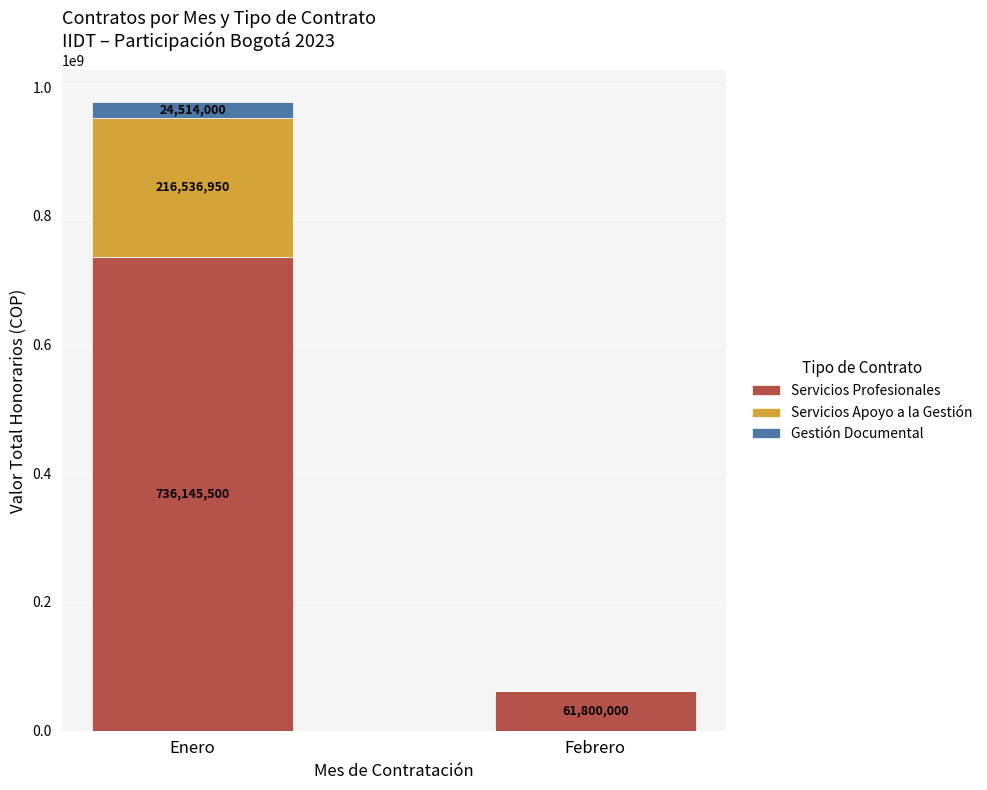

What is the highest value of the Servicios Profesionales series?

736145500